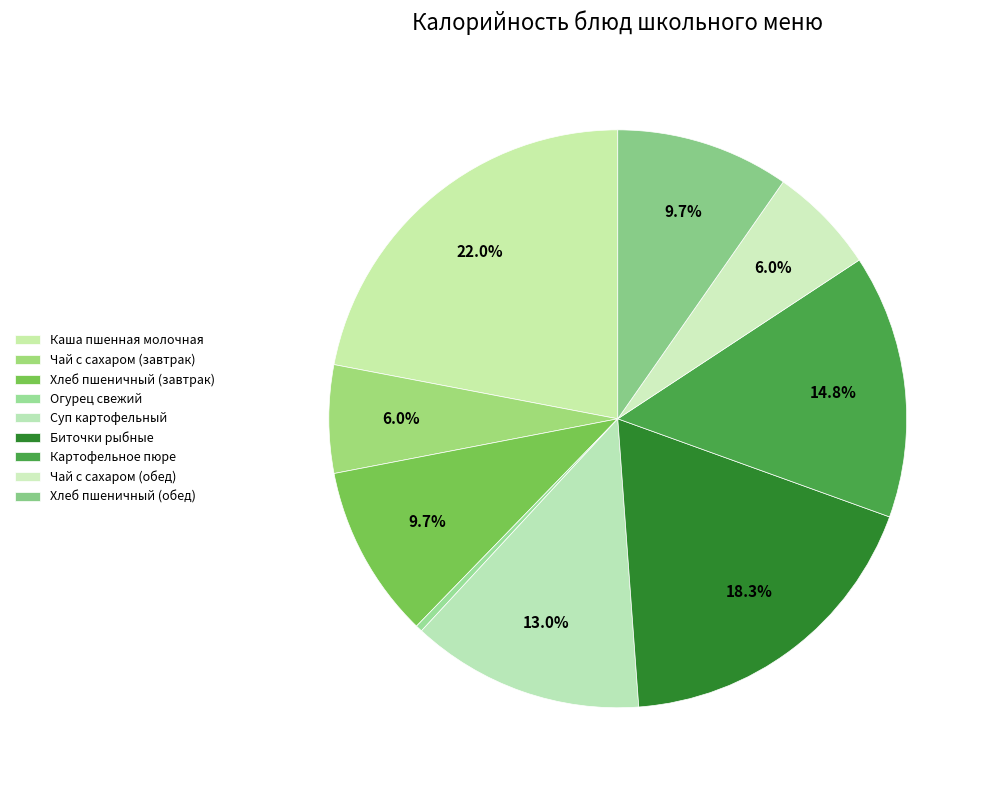

Is there a majority slice in this chart?

No